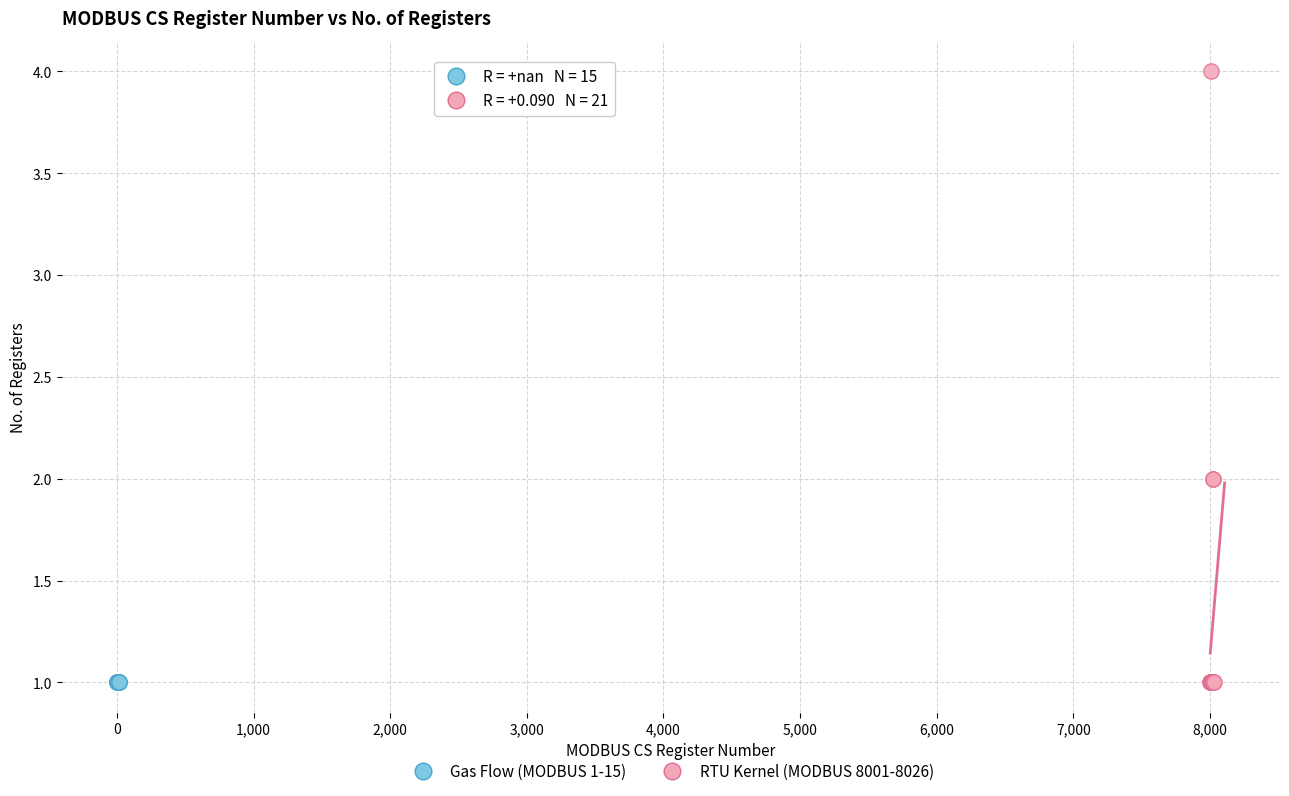

Which series contains the highest Y value?

RTU Kernel (MODBUS 8001-8026)